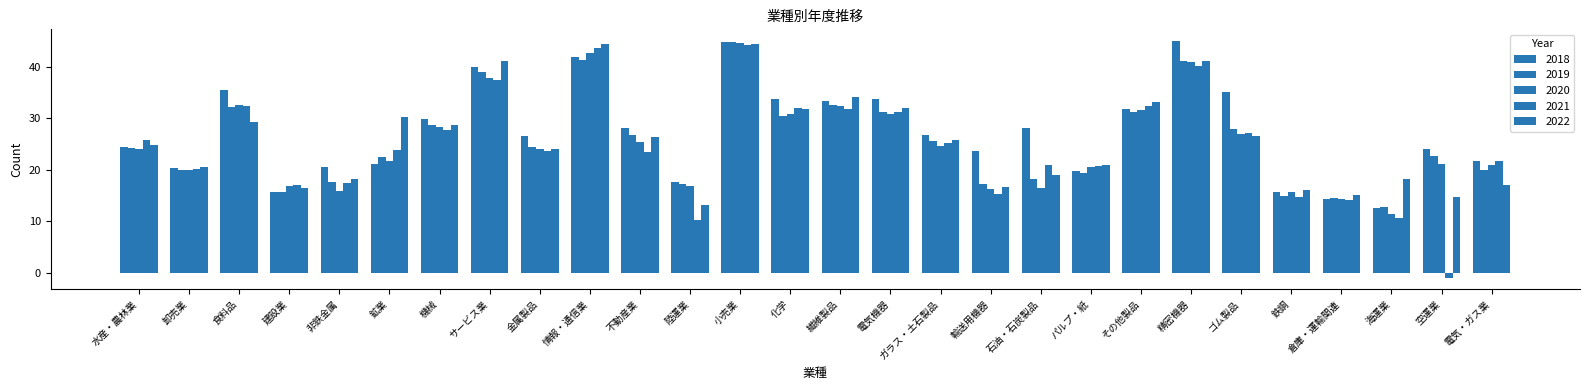

How many groups of bars are there?

28